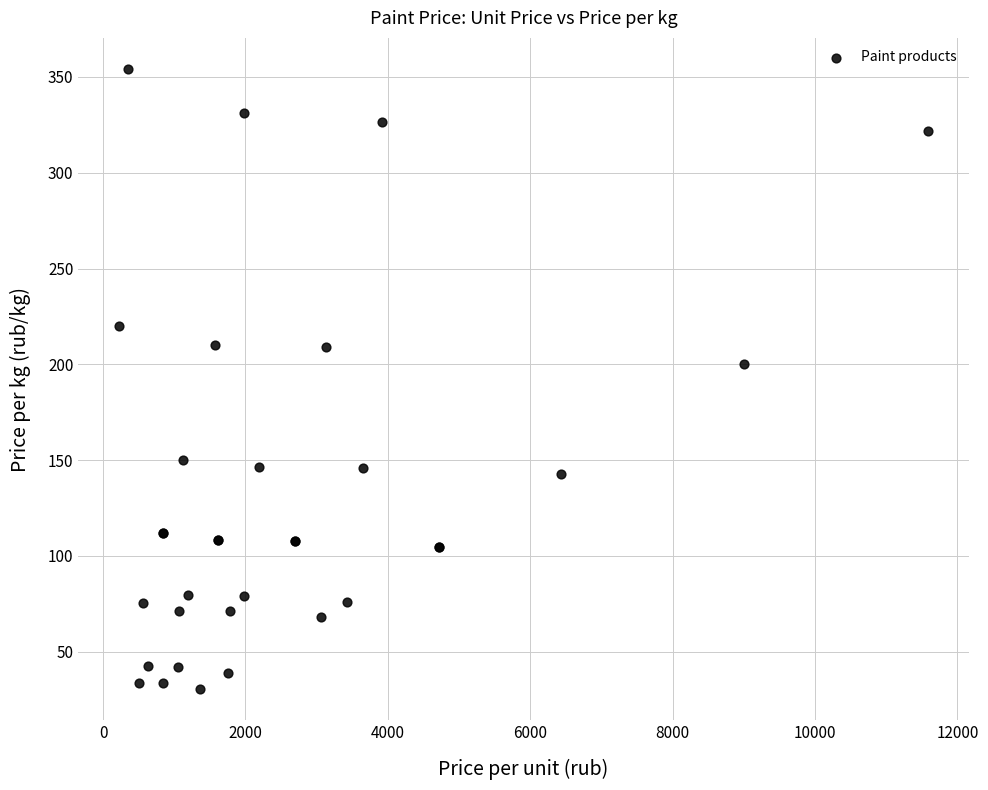

What Y value in the scatter plot is closest to 192?

200.0